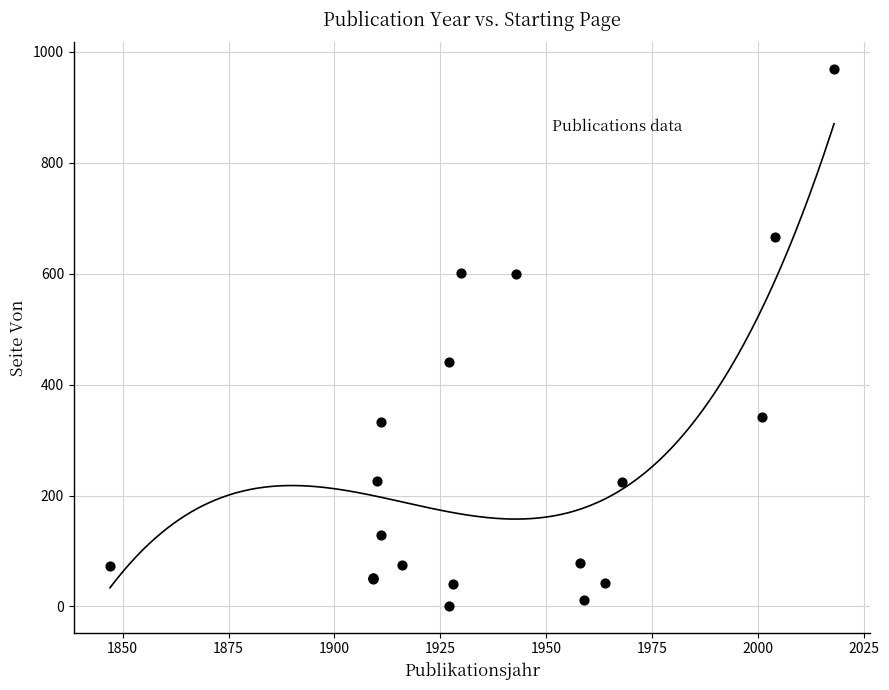

What Y value in the scatter plot is closest to 485?

441